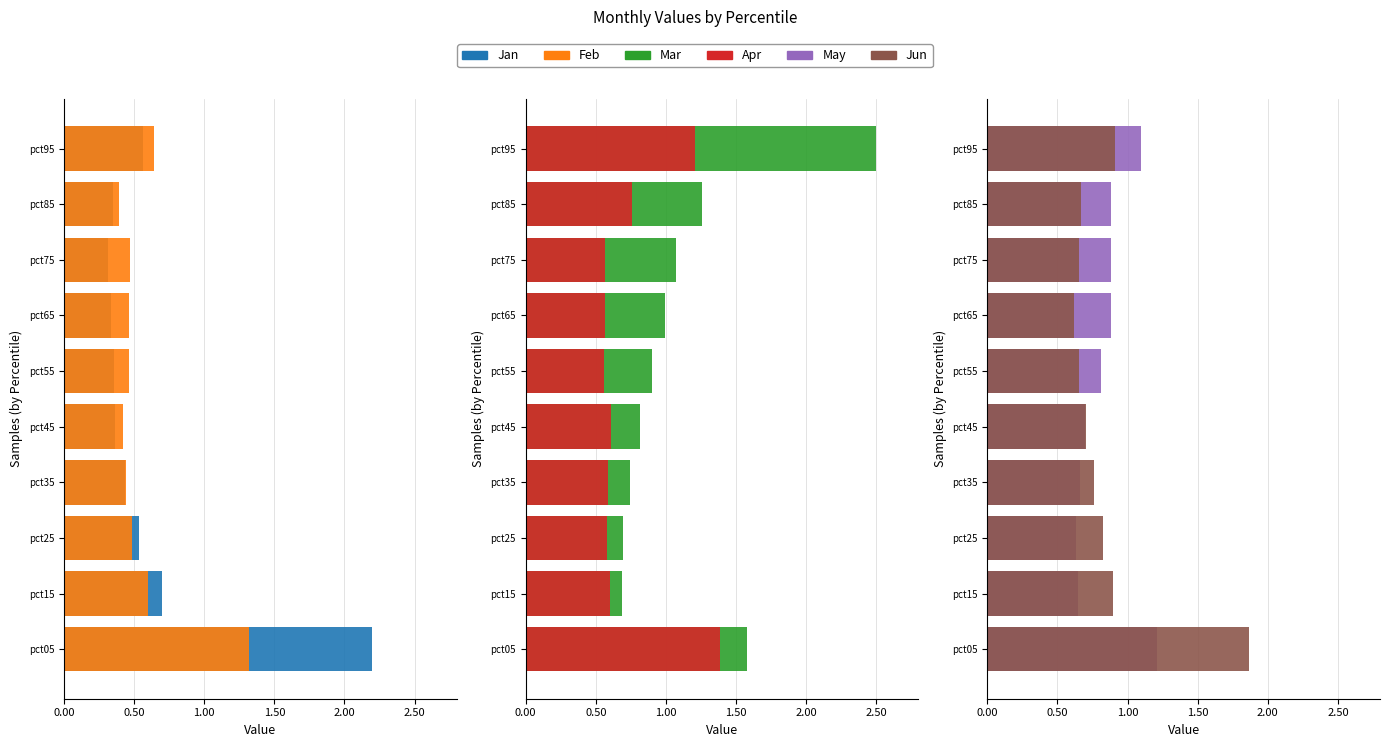

What is the minimum value shown in the chart?

0.3